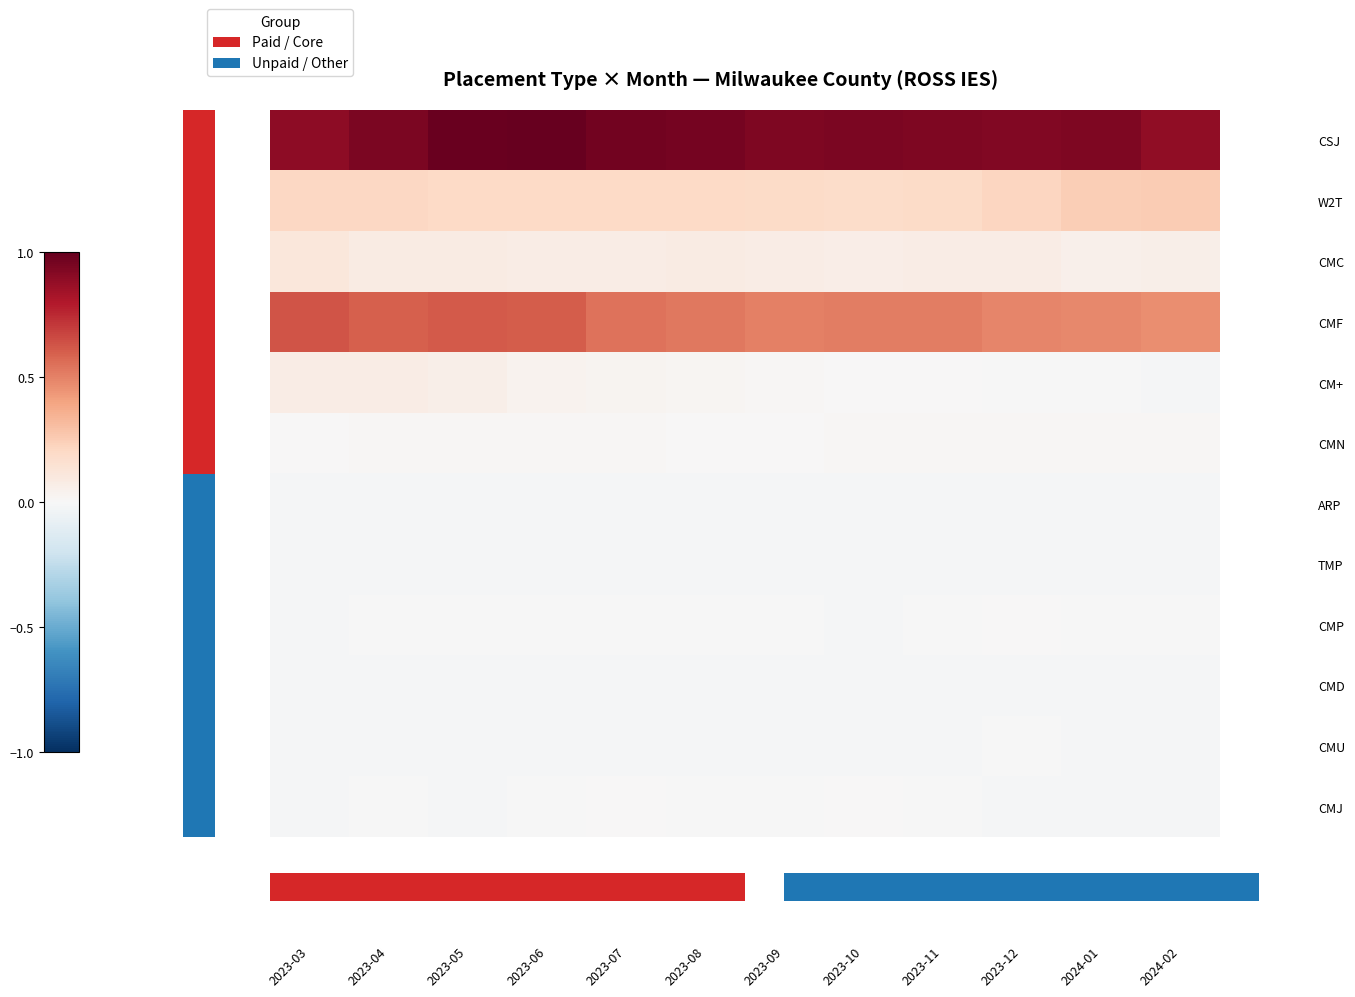

Reading left to right, what are all the values shown in this chart?

CSJ: 2023-03=0.9	2023-04=0.9	2023-05=1.0	2023-06=1.0	2023-07=1.0	2023-08=1.0	2023-09=0.9	2023-10=0.9	2023-11=0.9	2023-12=0.9	2024-01=0.9	2024-02=0.9
W2T: 2023-03=0.2	2023-04=0.2	2023-05=0.2	2023-06=0.2	2023-07=0.2	2023-08=0.2	2023-09=0.2	2023-10=0.2	2023-11=0.2	2023-12=0.2	2024-01=0.2	2024-02=0.3
CMC: 2023-03=0.1	2023-04=0.1	2023-05=0.1	2023-06=0.1	2023-07=0.1	2023-08=0.1	2023-09=0.1	2023-10=0.1	2023-11=0.1	2023-12=0.1	2024-01=0.1	2024-02=0.1
CMF: 2023-03=0.6	2023-04=0.6	2023-05=0.6	2023-06=0.6	2023-07=0.5	2023-08=0.5	2023-09=0.5	2023-10=0.5	2023-11=0.5	2023-12=0.5	2024-01=0.5	2024-02=0.5
CM+: 2023-03=0.1	2023-04=0.1	2023-05=0.1	2023-06=0.0	2023-07=0.0	2023-08=0.0	2023-09=0.0	2023-10=0.0	2023-11=0.0	2023-12=-0.0	2024-01=-0.0	2024-02=-0.0
CMN: 2023-03=0.0	2023-04=0.0	2023-05=0.0	2023-06=0.0	2023-07=0.0	2023-08=0.0	2023-09=0.0	2023-10=0.0	2023-11=0.0	2023-12=0.0	2024-01=0.0	2024-02=0.0
ARP: 2023-03=-0.0	2023-04=-0.0	2023-05=-0.0	2023-06=-0.0	2023-07=-0.0	2023-08=-0.0	2023-09=-0.0	2023-10=-0.0	2023-11=-0.0	2023-12=-0.0	2024-01=-0.0	2024-02=-0.0
TMP: 2023-03=-0.0	2023-04=-0.0	2023-05=-0.0	2023-06=-0.0	2023-07=-0.0	2023-08=-0.0	2023-09=-0.0	2023-10=-0.0	2023-11=-0.0	2023-12=-0.0	2024-01=-0.0	2024-02=-0.0
CMP: 2023-03=-0.0	2023-04=-0.0	2023-05=-0.0	2023-06=-0.0	2023-07=-0.0	2023-08=-0.0	2023-09=-0.0	2023-10=-0.0	2023-11=-0.0	2023-12=0.0	2024-01=-0.0	2024-02=-0.0
CMD: 2023-03=-0.0	2023-04=-0.0	2023-05=-0.0	2023-06=-0.0	2023-07=-0.0	2023-08=-0.0	2023-09=-0.0	2023-10=-0.0	2023-11=-0.0	2023-12=-0.0	2024-01=-0.0	2024-02=-0.0
CMU: 2023-03=-0.0	2023-04=-0.0	2023-05=-0.0	2023-06=-0.0	2023-07=-0.0	2023-08=-0.0	2023-09=-0.0	2023-10=-0.0	2023-11=-0.0	2023-12=-0.0	2024-01=-0.0	2024-02=-0.0
CMJ: 2023-03=-0.0	2023-04=-0.0	2023-05=-0.0	2023-06=-0.0	2023-07=0.0	2023-08=-0.0	2023-09=-0.0	2023-10=0.0	2023-11=-0.0	2023-12=-0.0	2024-01=-0.0	2024-02=-0.0